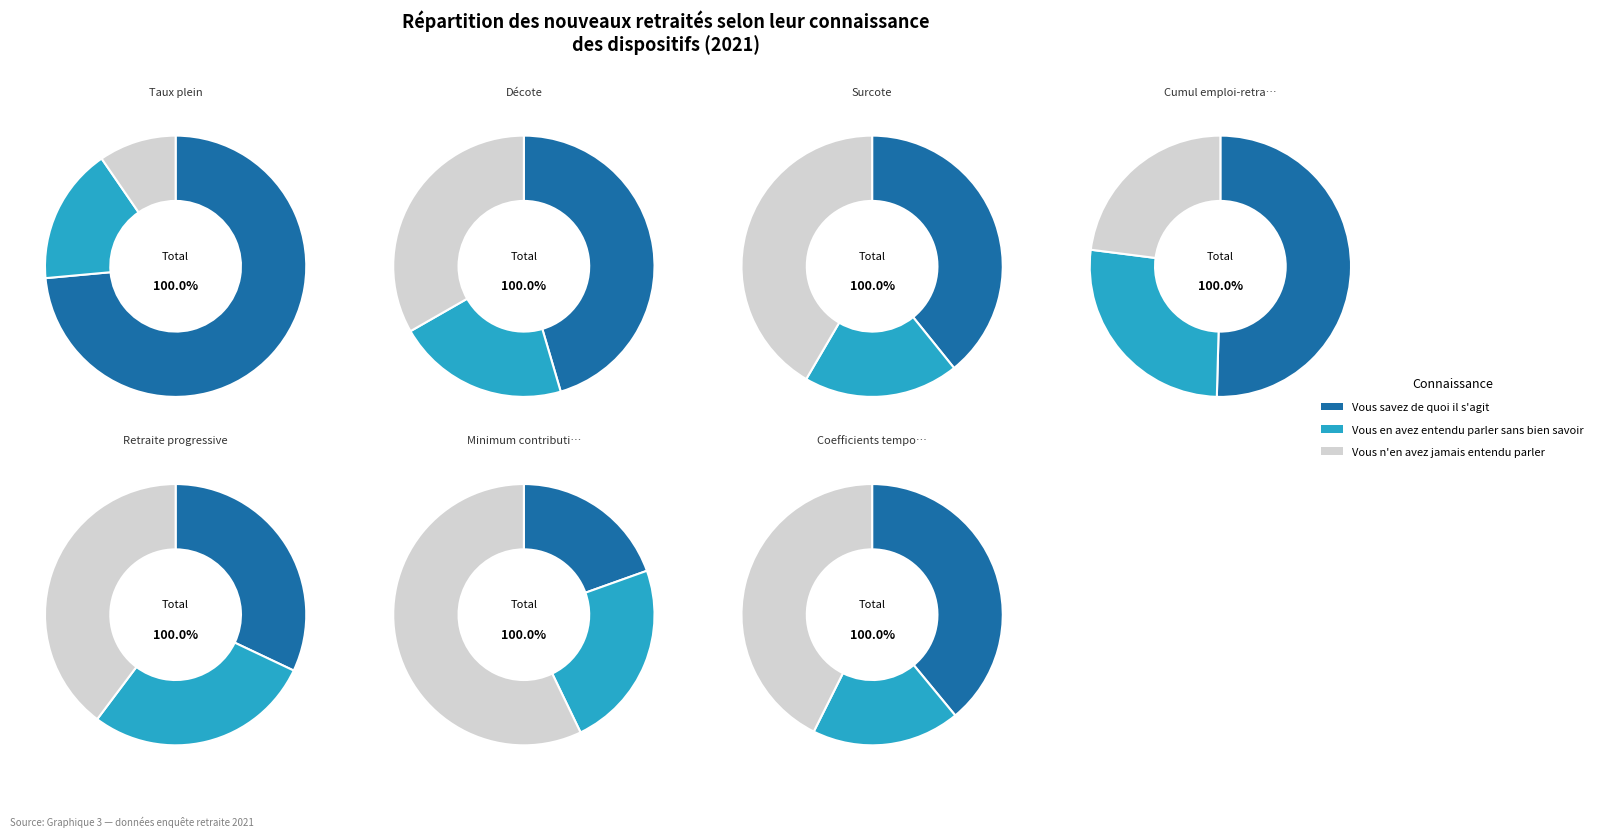

How much of the chart is everything except Coefficients temporaires Agirc-Arrco?

87.0%